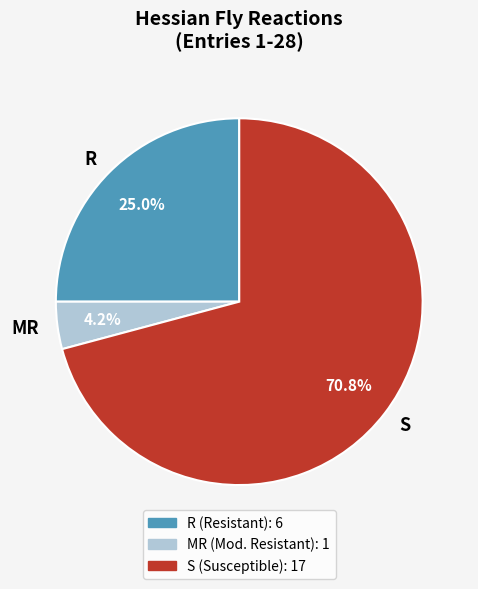

Combined, do MR and R account for over 50%?

No